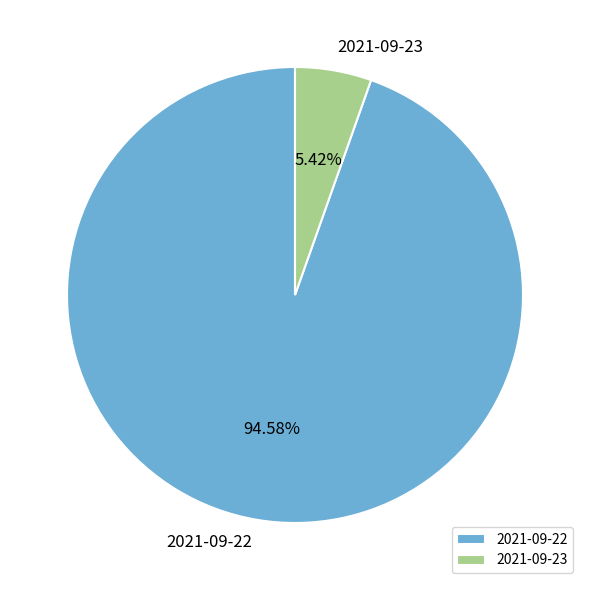

What percentage is the 2021-09-23 slice, to the nearest percent?

5%